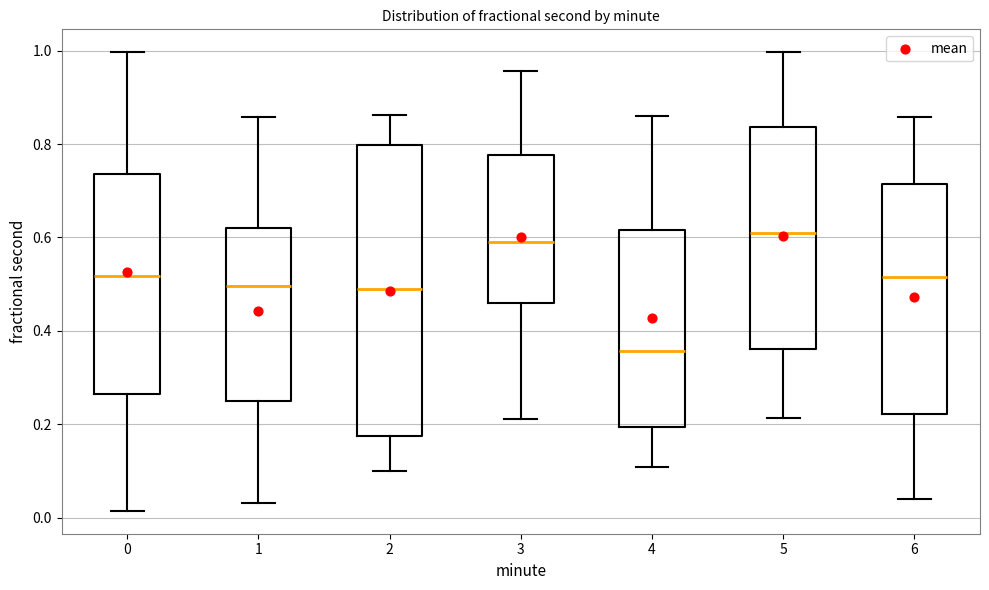

Reading left to right, transcribe this box plot: for each box, give where its median line is, the range the box spans, and where its two whiskers end, as read against the y-axis. The values are not printed on the chart, so give them approximately, as read against the axis.

0: median 0.52, box 0.26 to 0.74, whiskers 0.02 to 1.00
1: median 0.50, box 0.24 to 0.62, whiskers 0.04 to 0.86
2: median 0.50, box 0.18 to 0.80, whiskers 0.10 to 0.86
3: median 0.60, box 0.46 to 0.78, whiskers 0.22 to 0.96
4: median 0.36, box 0.20 to 0.62, whiskers 0.10 to 0.86
5: median 0.62, box 0.36 to 0.84, whiskers 0.22 to 1.00
6: median 0.52, box 0.22 to 0.72, whiskers 0.04 to 0.86